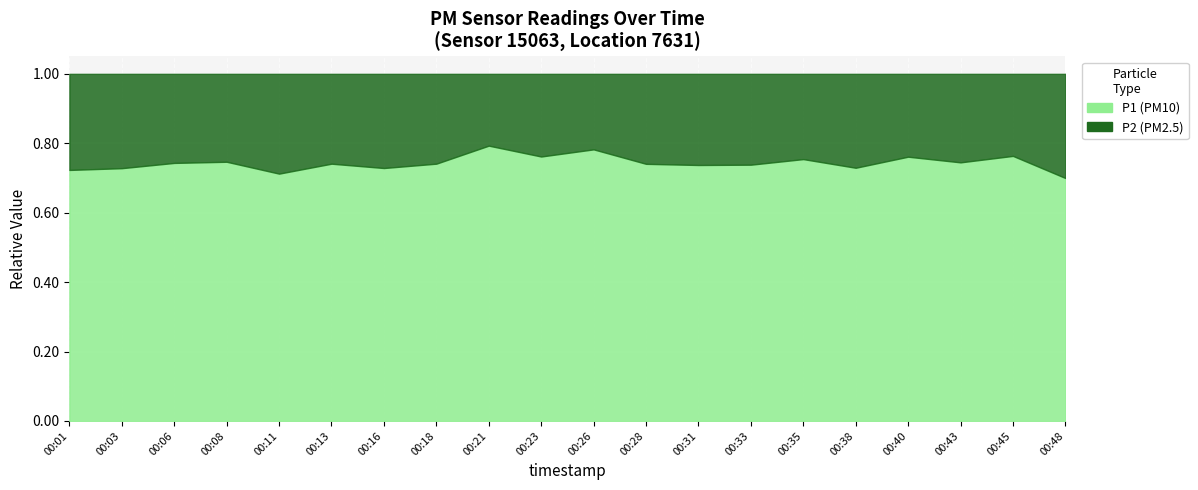

What is the sum of the P2 values at 00:31 and 00:33?

5.0